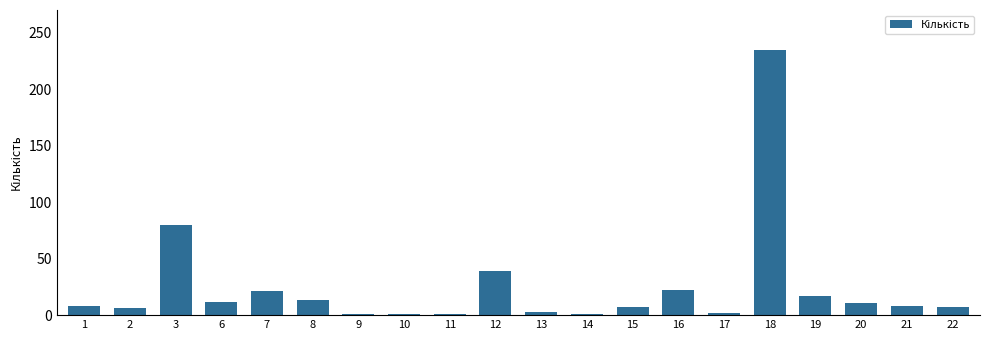

At which category does the chart reach its peak across all series?

18